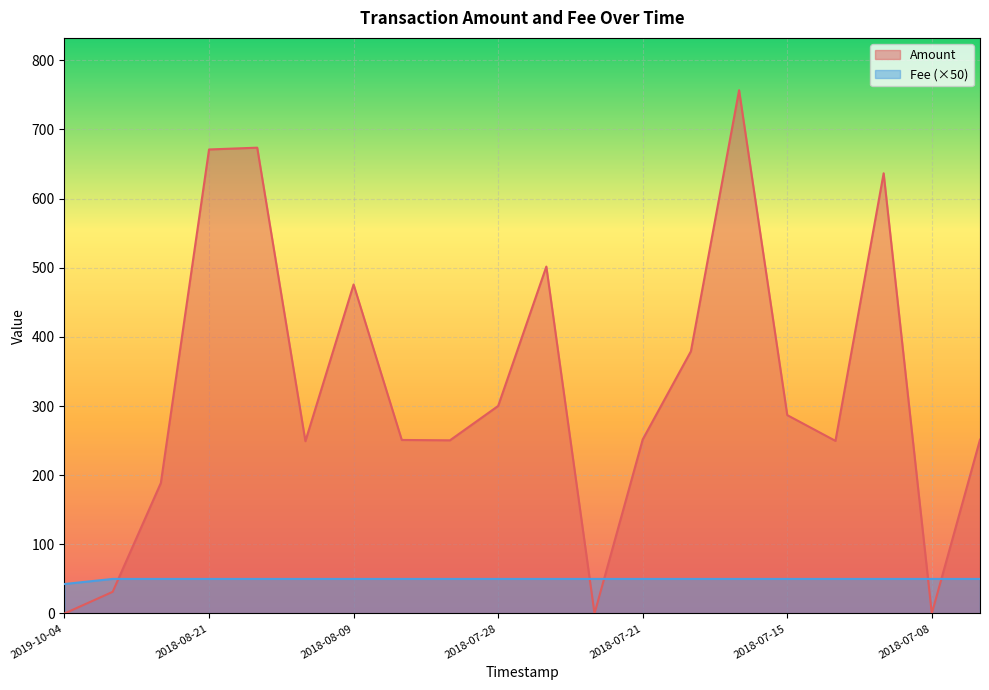

At how many categories does at least one series exceed 149?

16